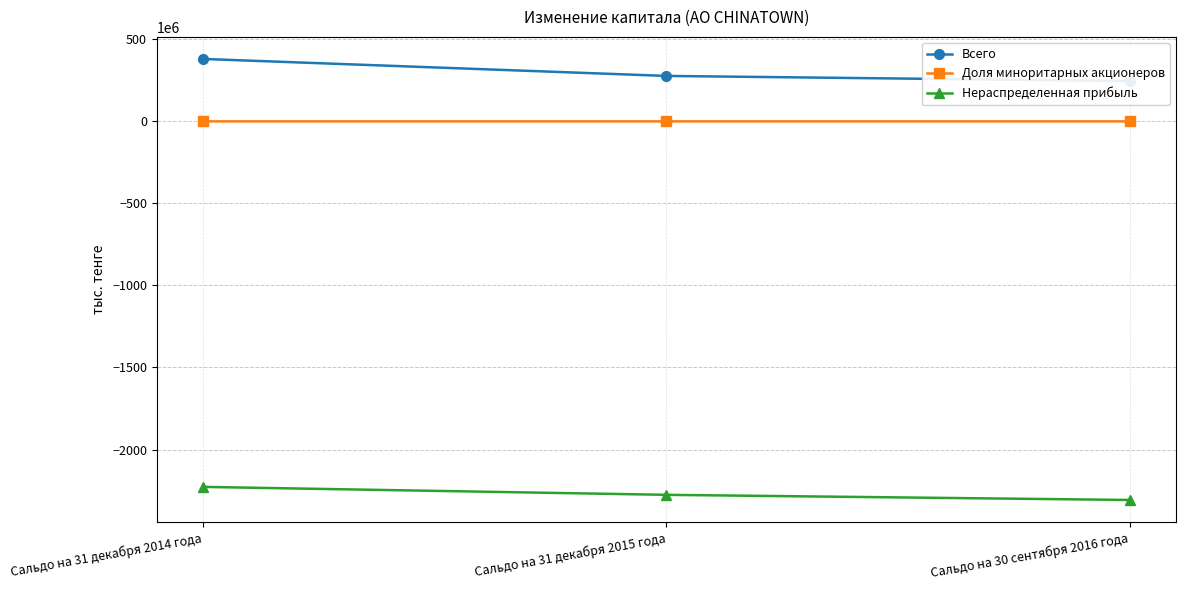

Which series changed the most between Сальдо на 31 декабря 2014 года and Сальдо на 31 декабря 2015 года?

Всего